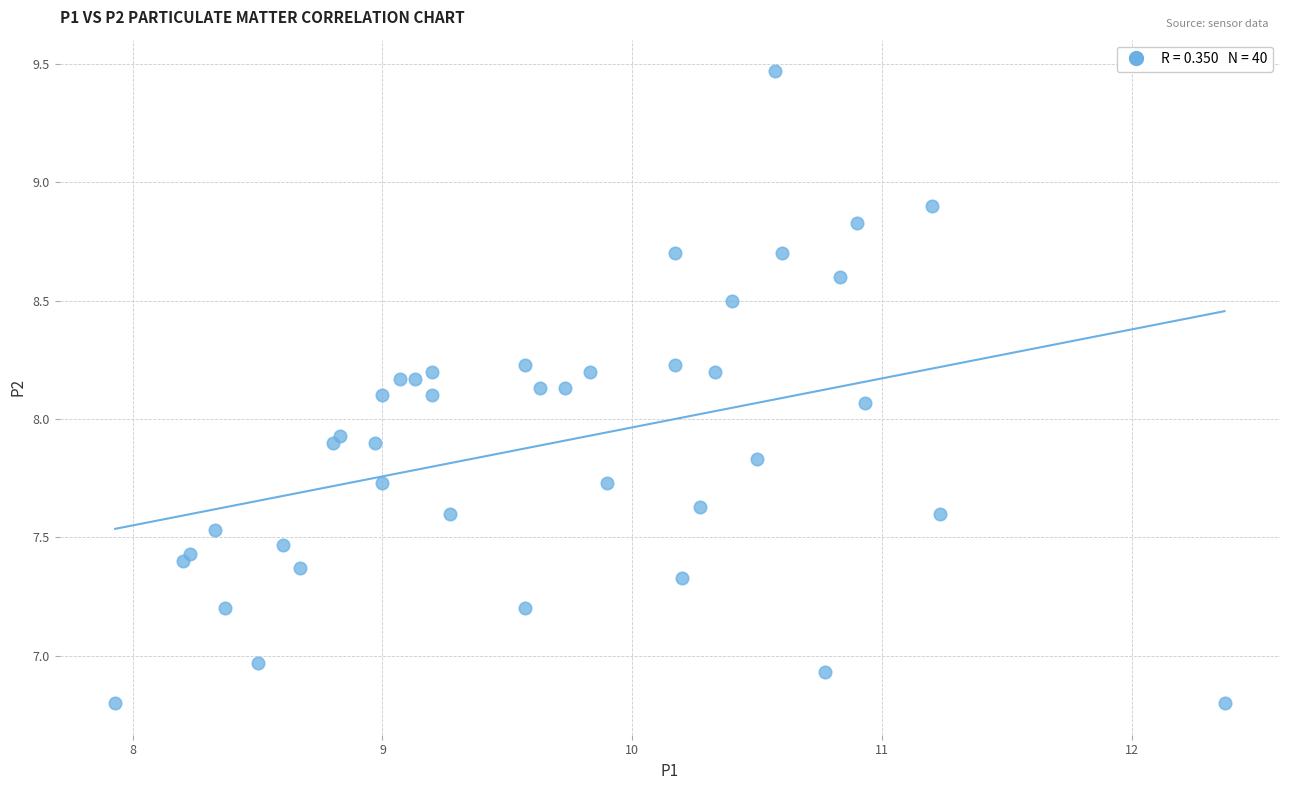

What is the range of X values (max minus min)?

4.4